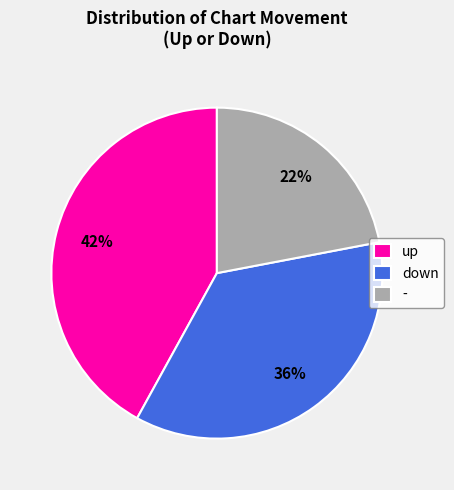

Which has a higher value, up or down?

up